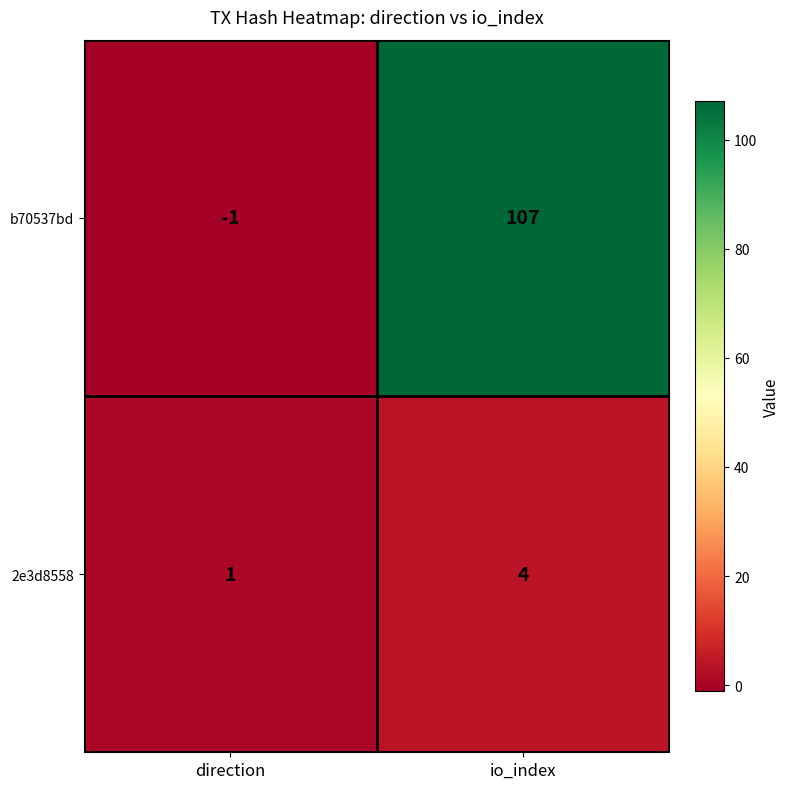

Rank the series by their average value, from lowest to highest.

2e3d8558, b70537bd